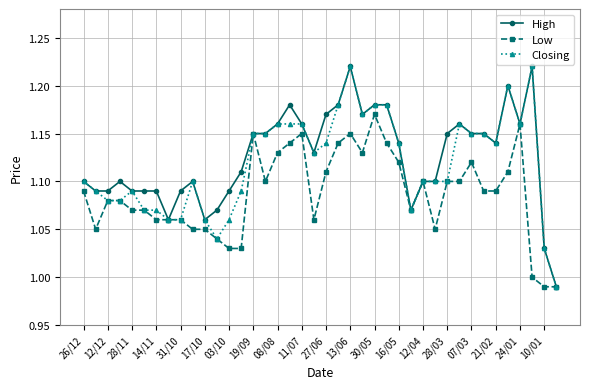

List the series in order of their overall mean, highest first.

High, Closing, Low